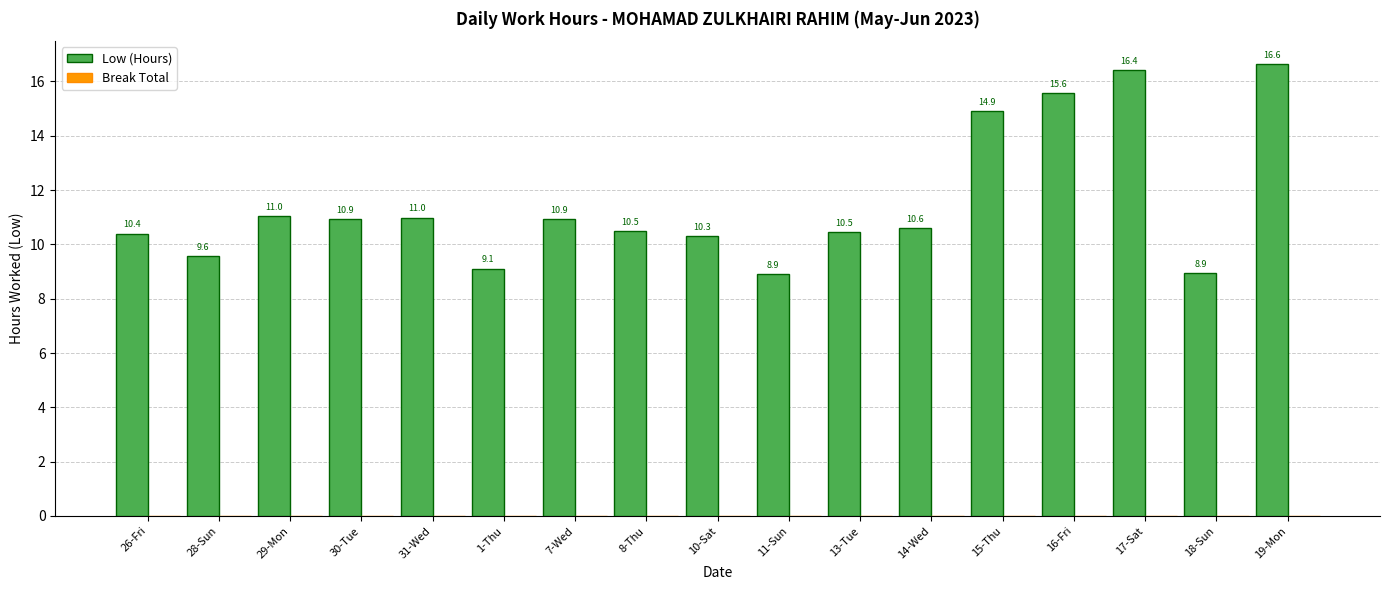

How many series are shown in this chart?

1